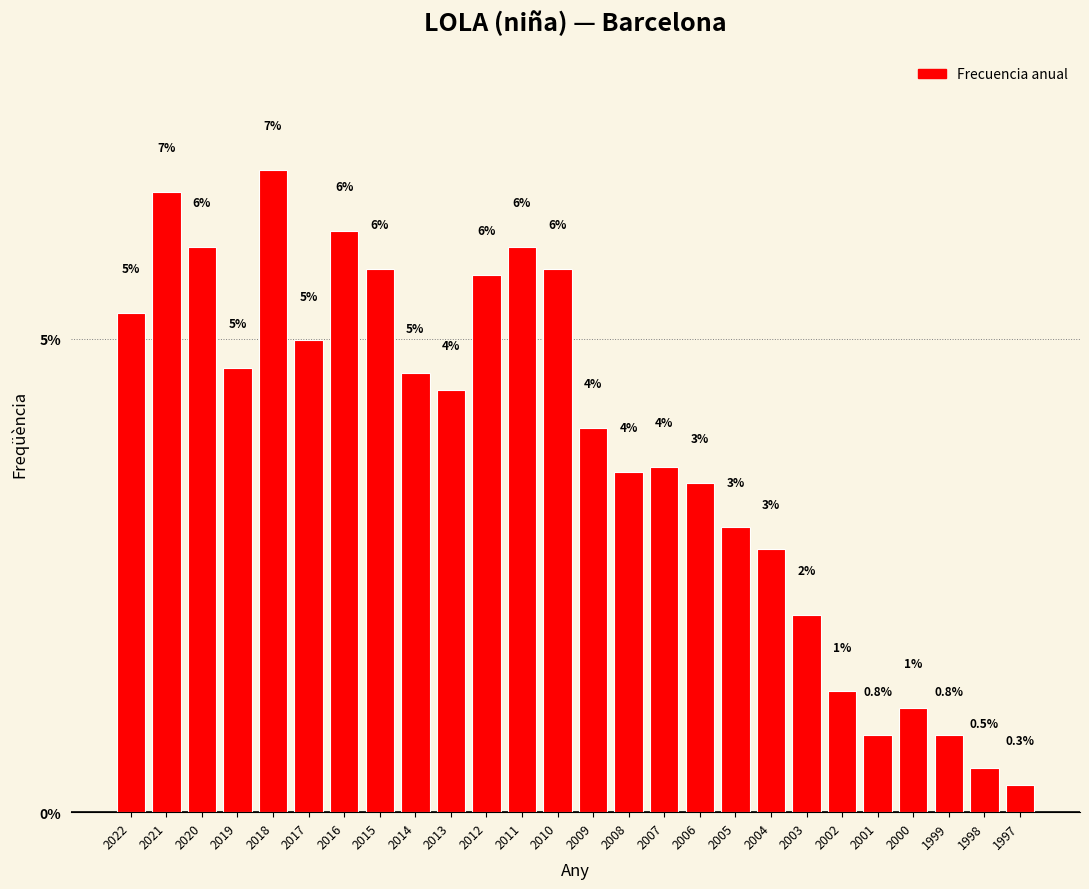

True or false: the data shows 11.3 at 2018.

False